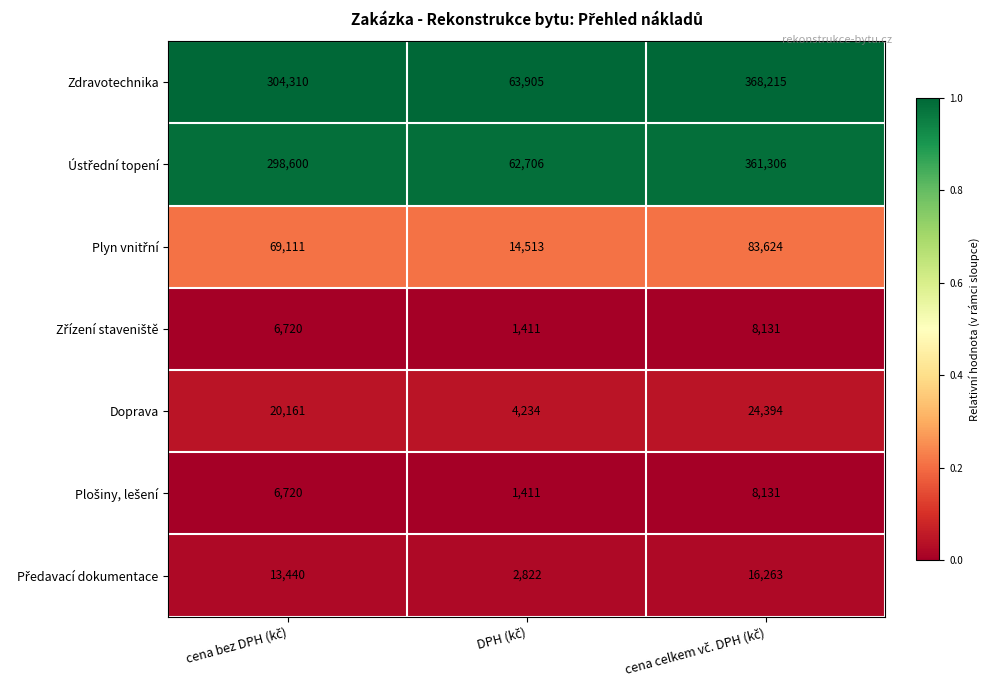

Which series has the largest total across all categories?

Zdravotechnika